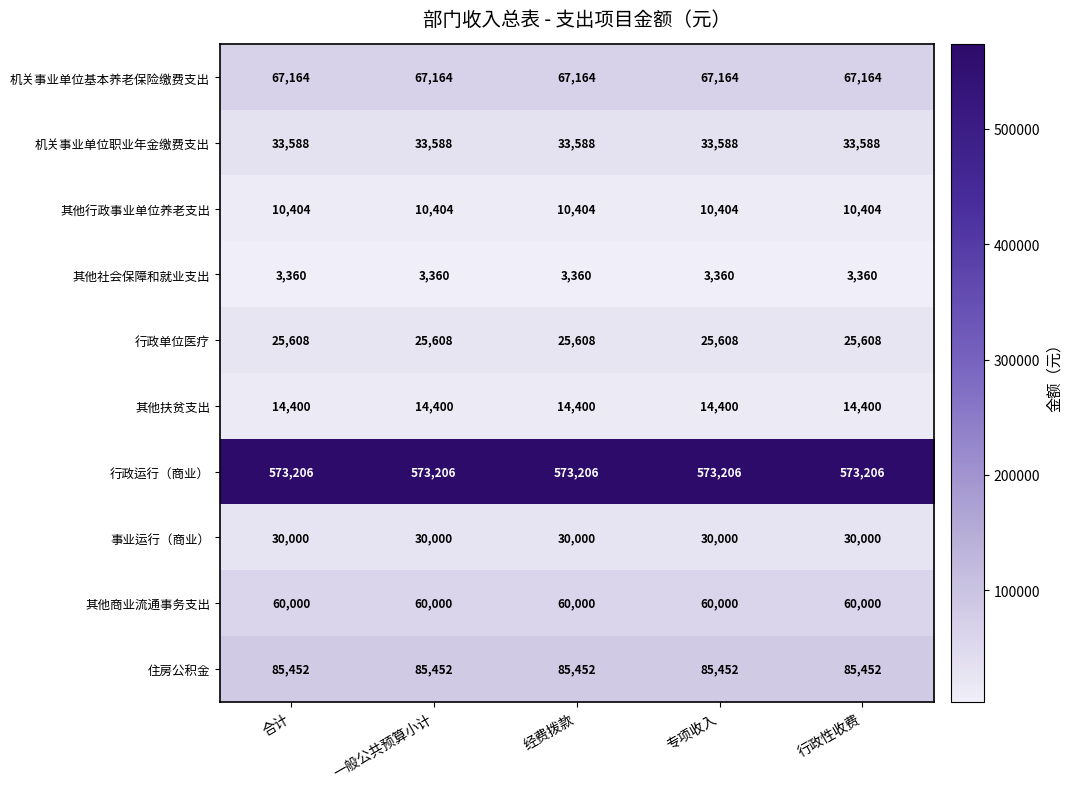

What is the spread (max minus min) of values at 专项收入?

569846